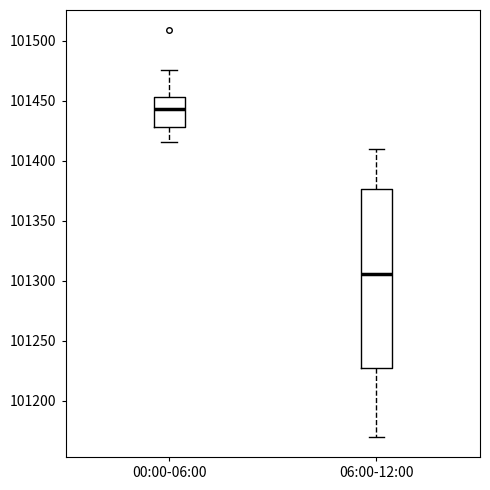

Reading left to right, transcribe this box plot: for each box, give where its median line is, the range the box spans, and where its two whiskers end, as read against the y-axis. The values are not printed on the chart, so give them approximately, as read against the axis.

00:00-06:00: median 101445, box 101430 to 101455, whiskers 101415 to 101475
06:00-12:00: median 101305, box 101230 to 101375, whiskers 101170 to 101410